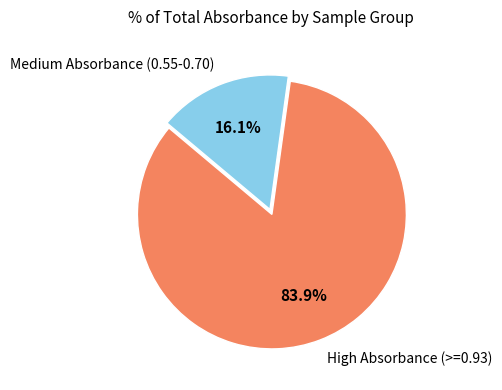

Is there a majority slice in this chart?

Yes